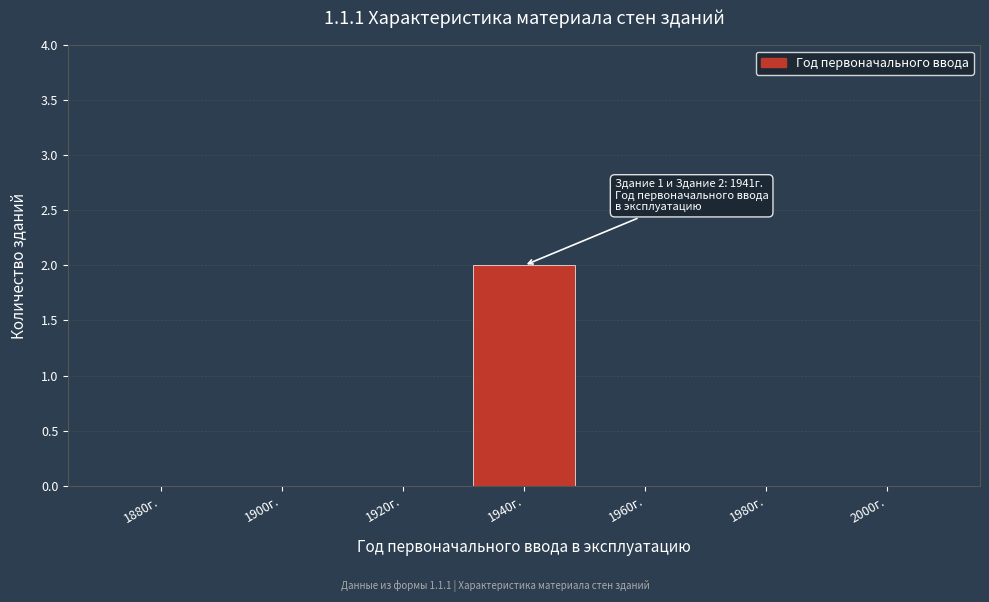

The value at 1980г. is 0. True or false?

True